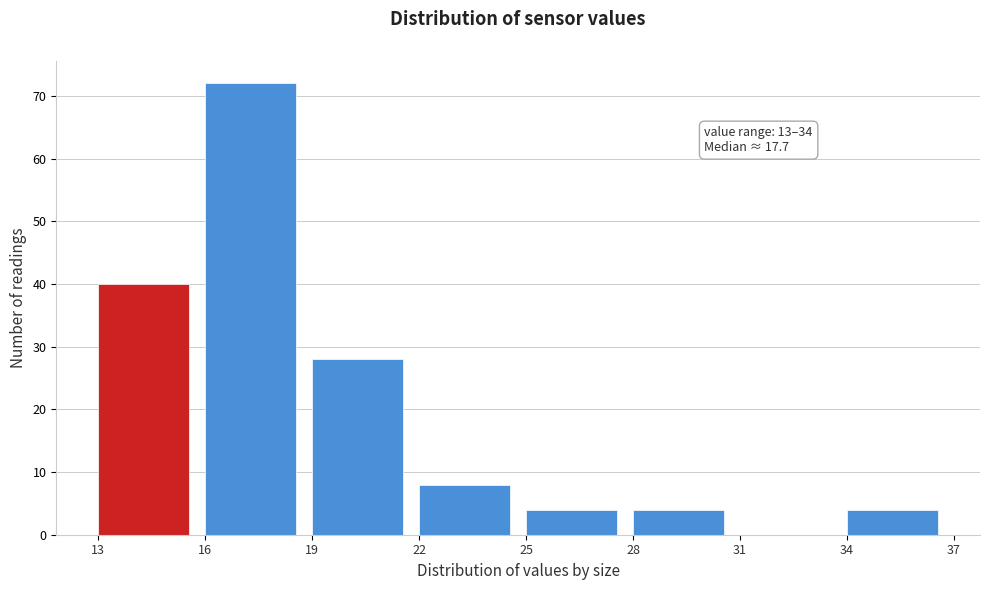

Which range on the x-axis has the tallest bar?

16 to 19